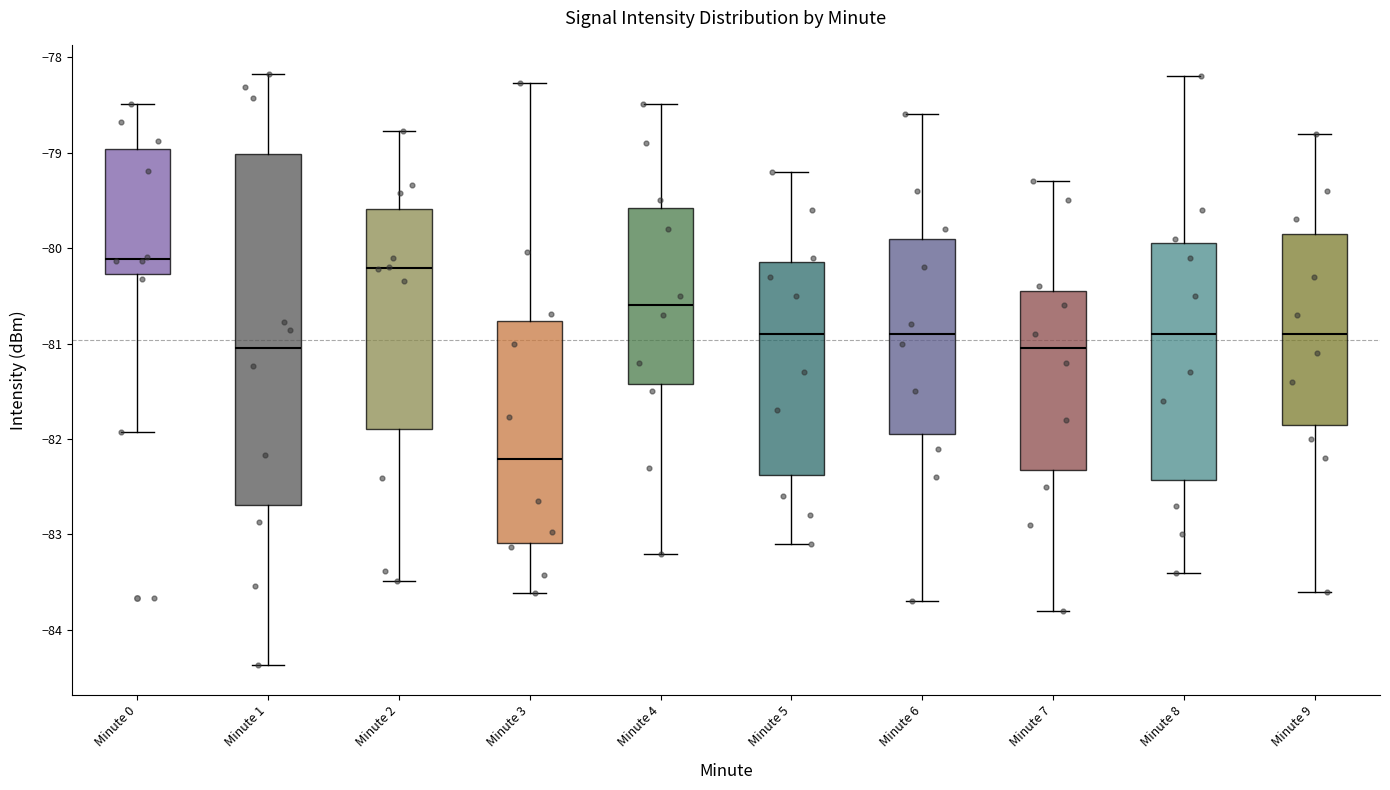

Which box is the tallest, from its lower edge to its upper edge?

Minute 1